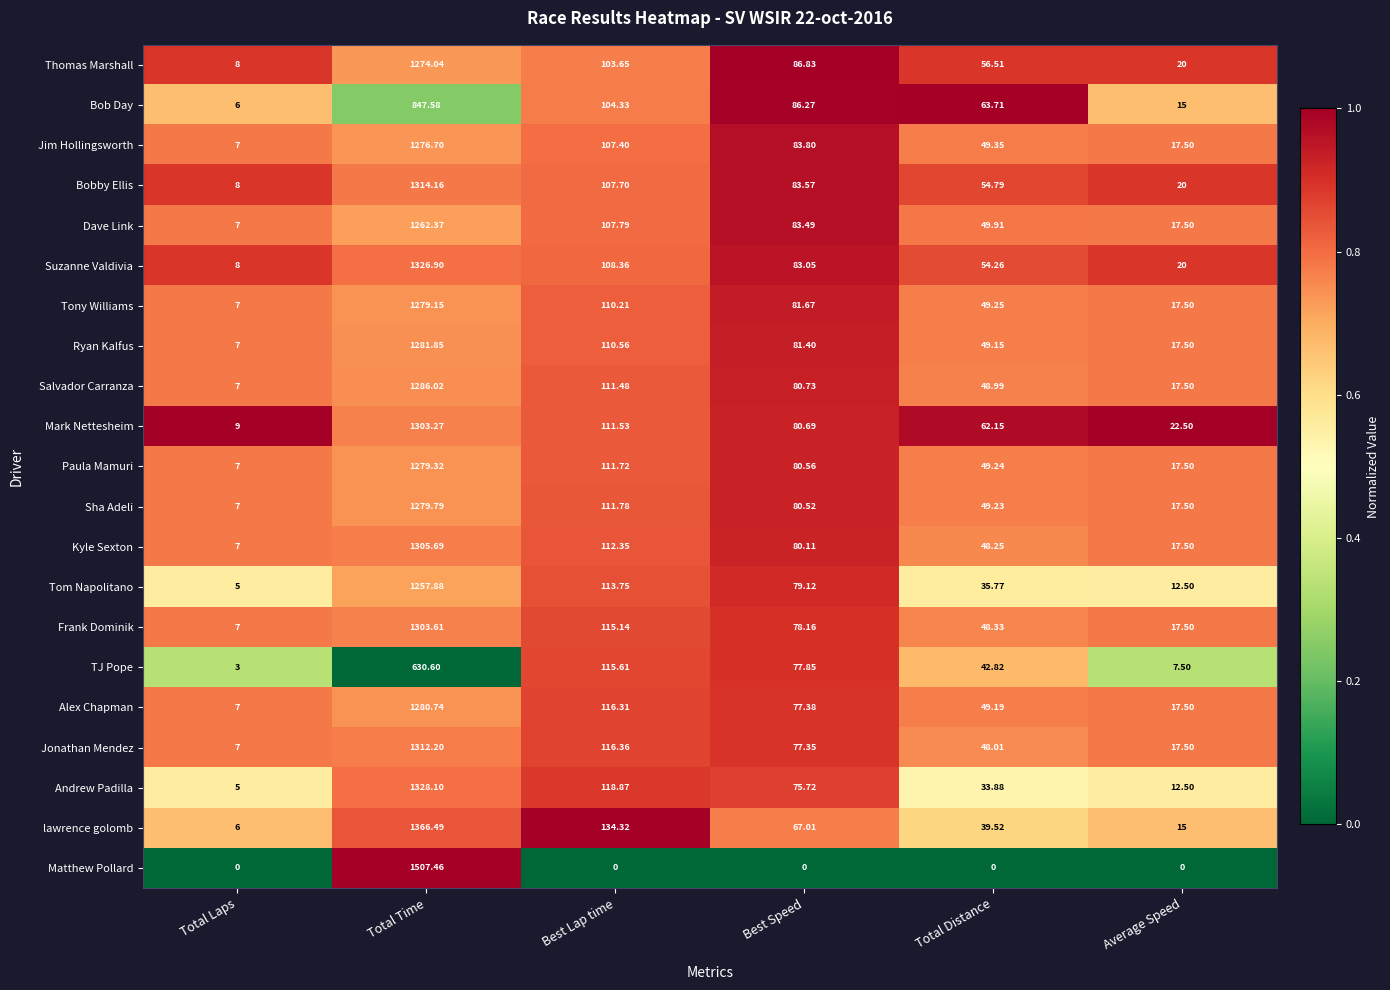

At how many categories does at least one series exceed 0?

6